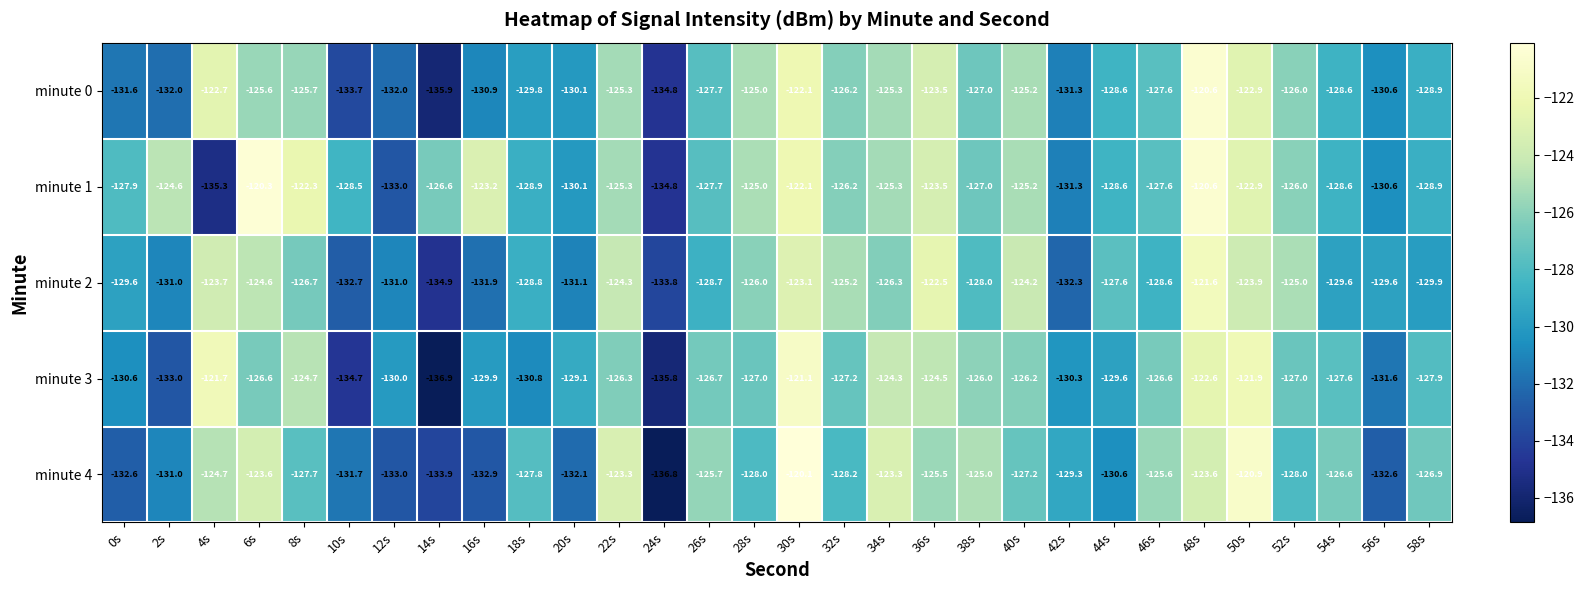

What is the minimum value shown in the chart?

-136.9